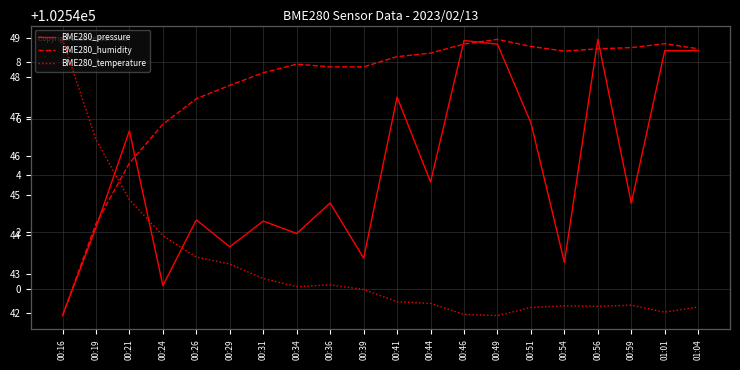

True or false: BME280_temperature has a value of 24.3 at 00:26.

False